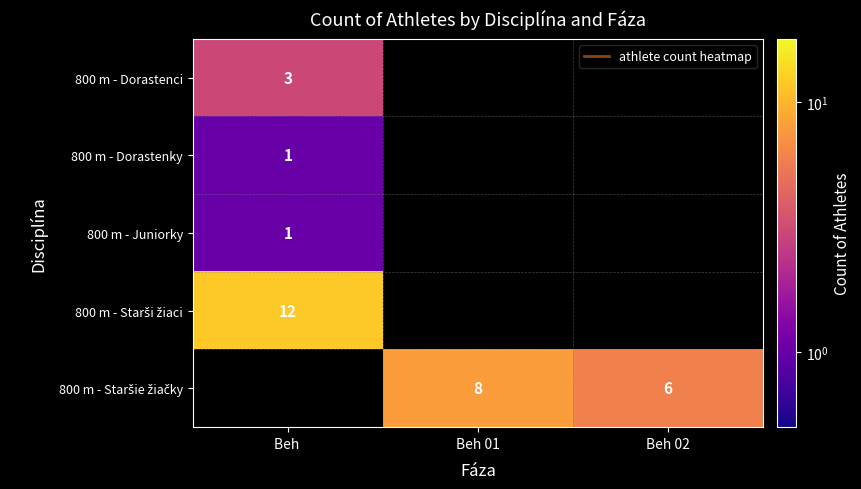

Is it true that 800 m - Dorastenci equals 3 at Beh ?

True